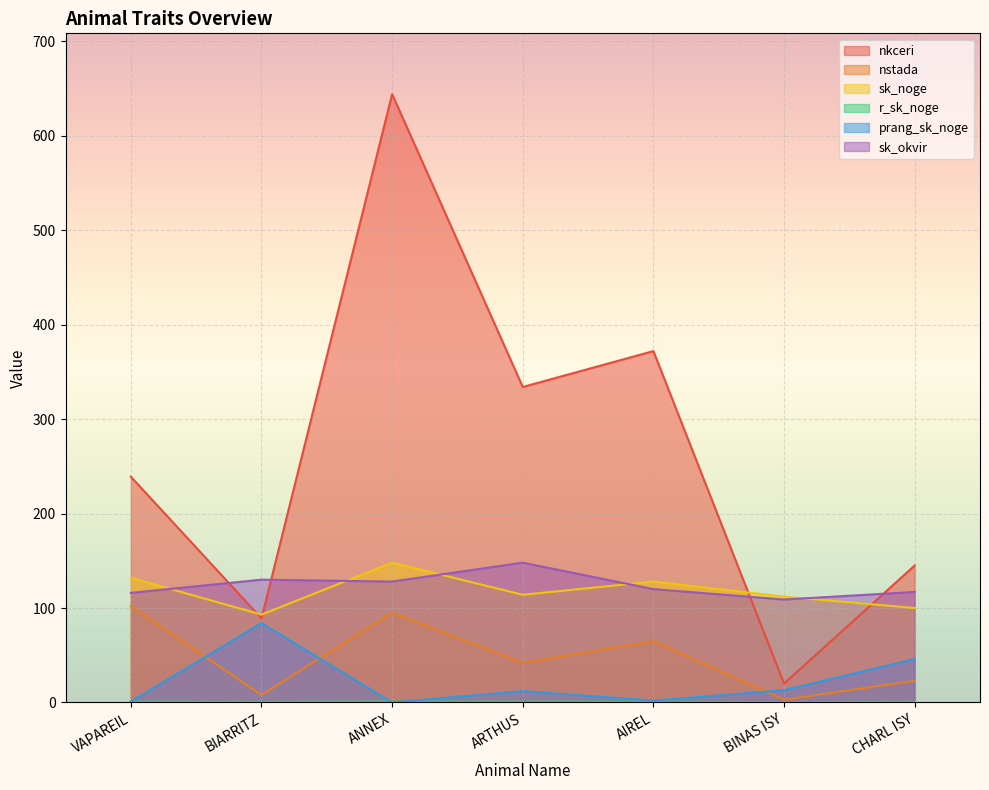

Reading left to right, what are all the values shown in this chart?

nkceri: VAPAREIL=239.0	BIARRITZ=89.0	ANNEX=644.0	ARTHUS=334.0	AIREL=372.0	BINAS ISY=20.0	CHARL ISY=145.0
nstada: VAPAREIL=102.0	BIARRITZ=8.0	ANNEX=95.0	ARTHUS=42.0	AIREL=65.0	BINAS ISY=3.0	CHARL ISY=23.0
sk_noge: VAPAREIL=132.0	BIARRITZ=93.0	ANNEX=148.0	ARTHUS=114.0	AIREL=128.0	BINAS ISY=112.0	CHARL ISY=100.0
r_sk_noge: VAPAREIL=0.9	BIARRITZ=0.7	ANNEX=0.9	ARTHUS=0.9	AIREL=0.9	BINAS ISY=0.5	CHARL ISY=0.8
prang_sk_noge: VAPAREIL=1.0	BIARRITZ=84.0	ANNEX=0.0	ARTHUS=12.0	AIREL=2.0	BINAS ISY=13.0	CHARL ISY=46.0
sk_okvir: VAPAREIL=116.0	BIARRITZ=130.0	ANNEX=128.0	ARTHUS=148.0	AIREL=120.0	BINAS ISY=109.0	CHARL ISY=117.0